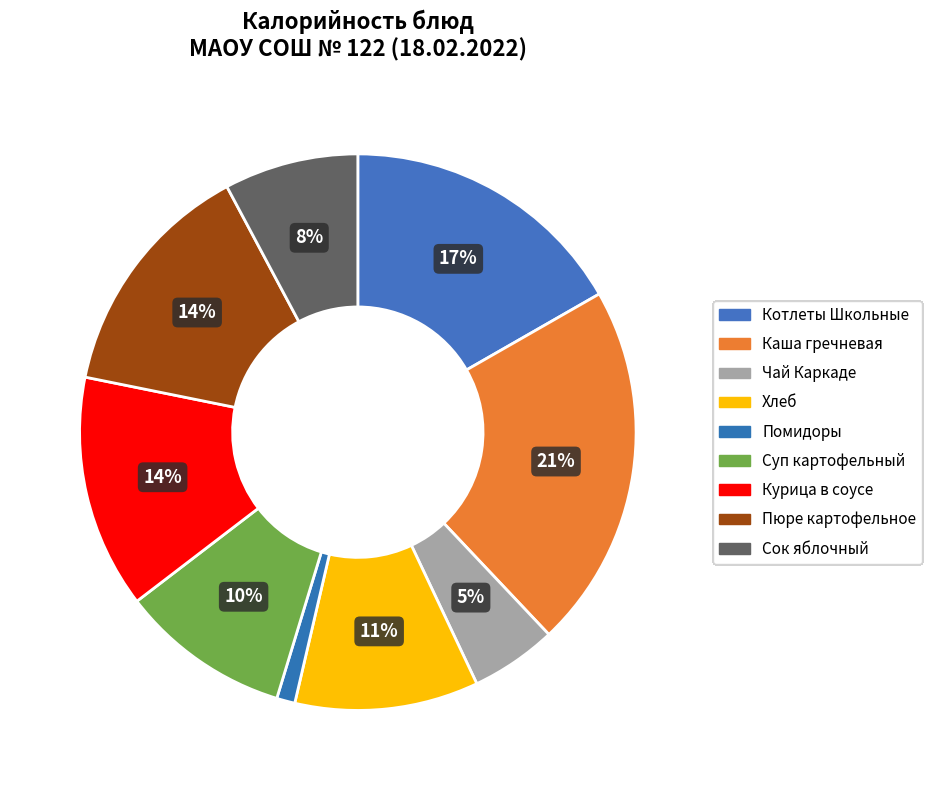

Is there a majority slice in this chart?

No